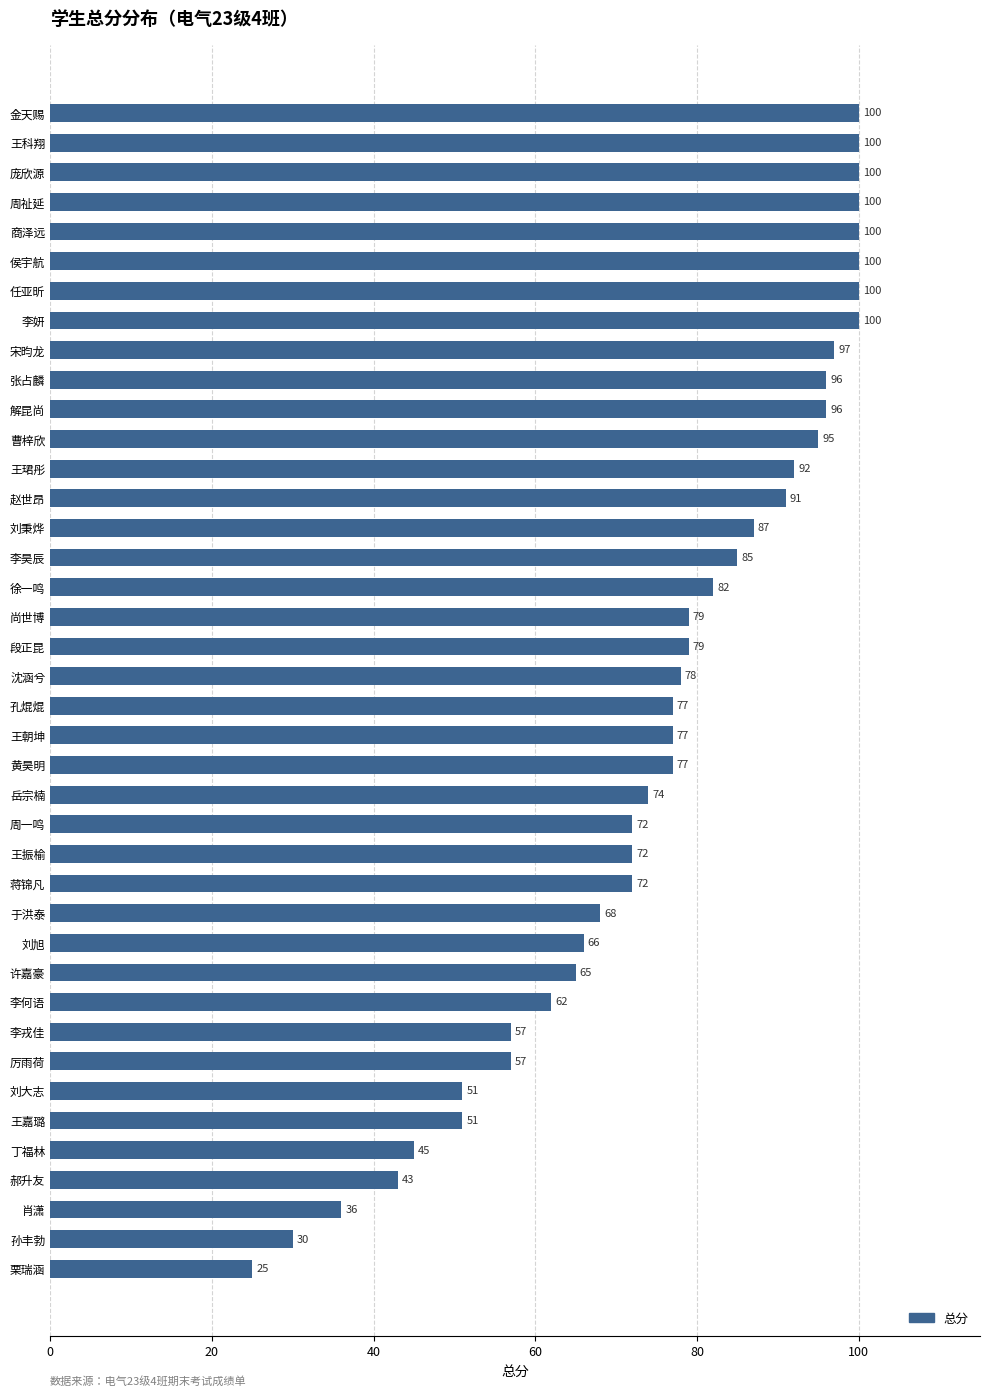

What is the greatest value displayed?

100